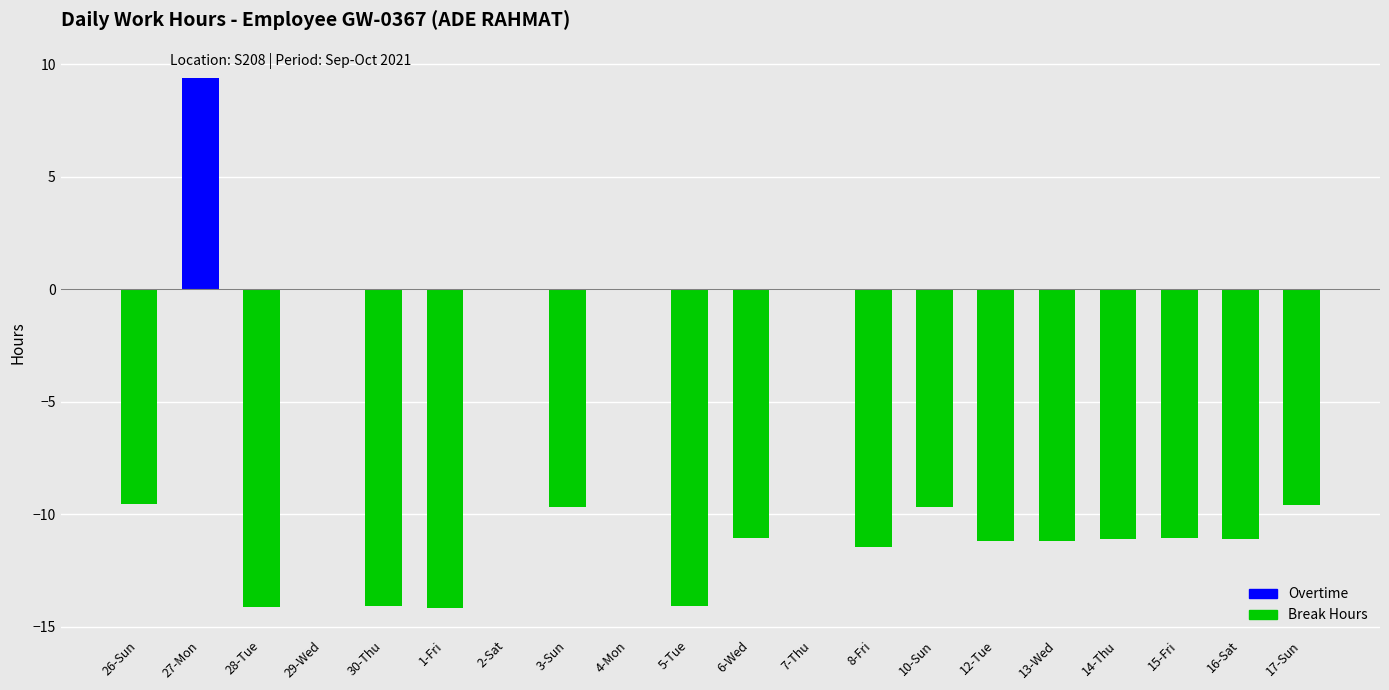

How many data points does each series have?

20